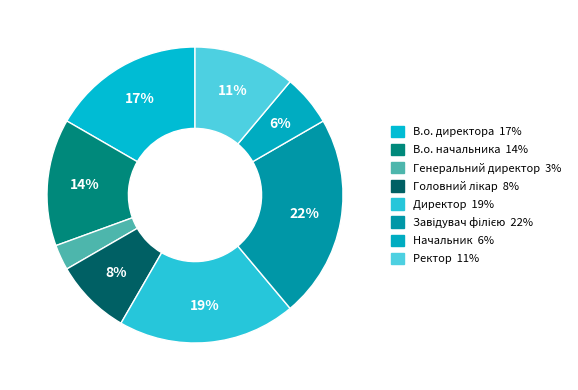

Rank the categories by value from lowest to highest.

Генеральний директор, Начальник, Головний лікар, Ректор, В.о. начальника, В.о. директора, Директор, Завідувач філією